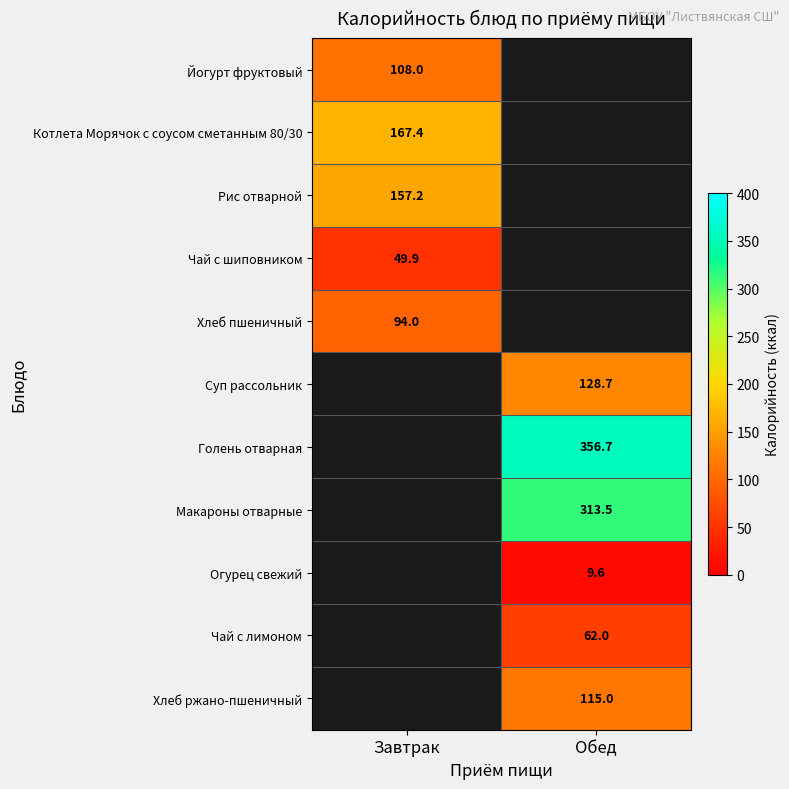

Is it true that Чай с лимоном equals 62.0 at Обед?

True